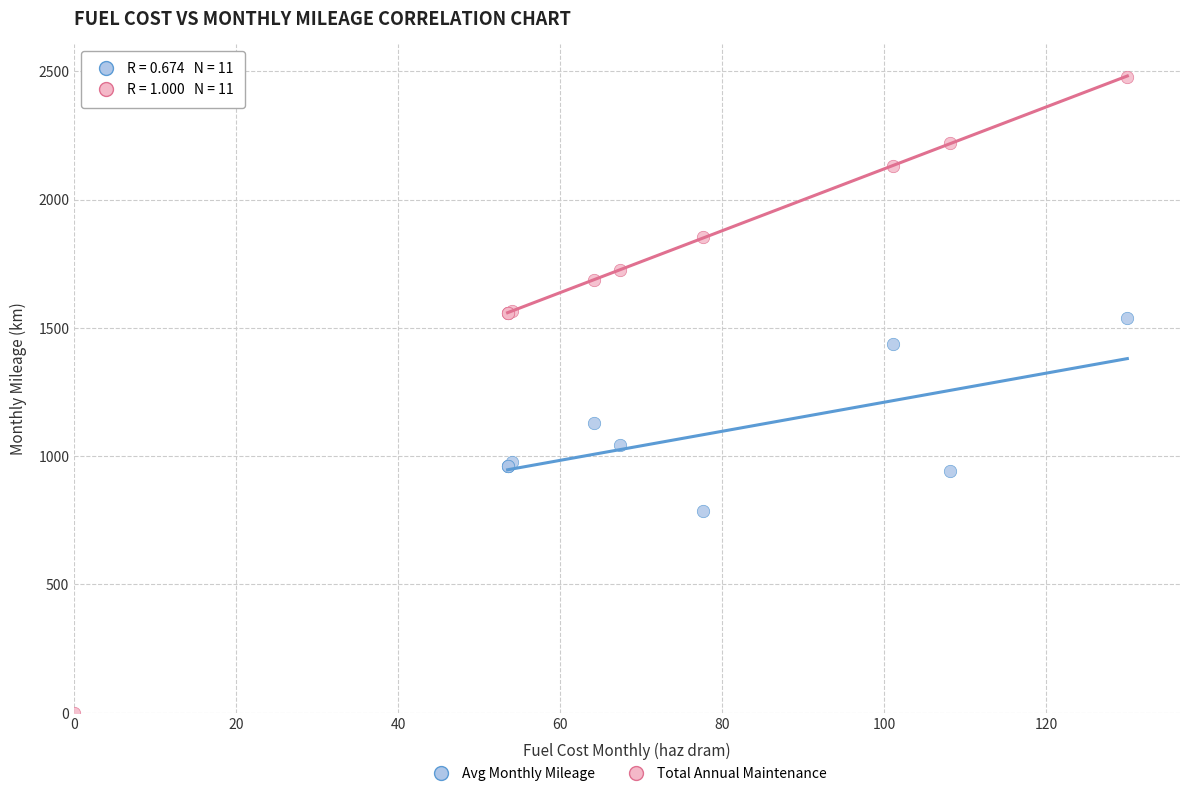

Which series reaches the maximum Y coordinate?

Total Annual Maintenance